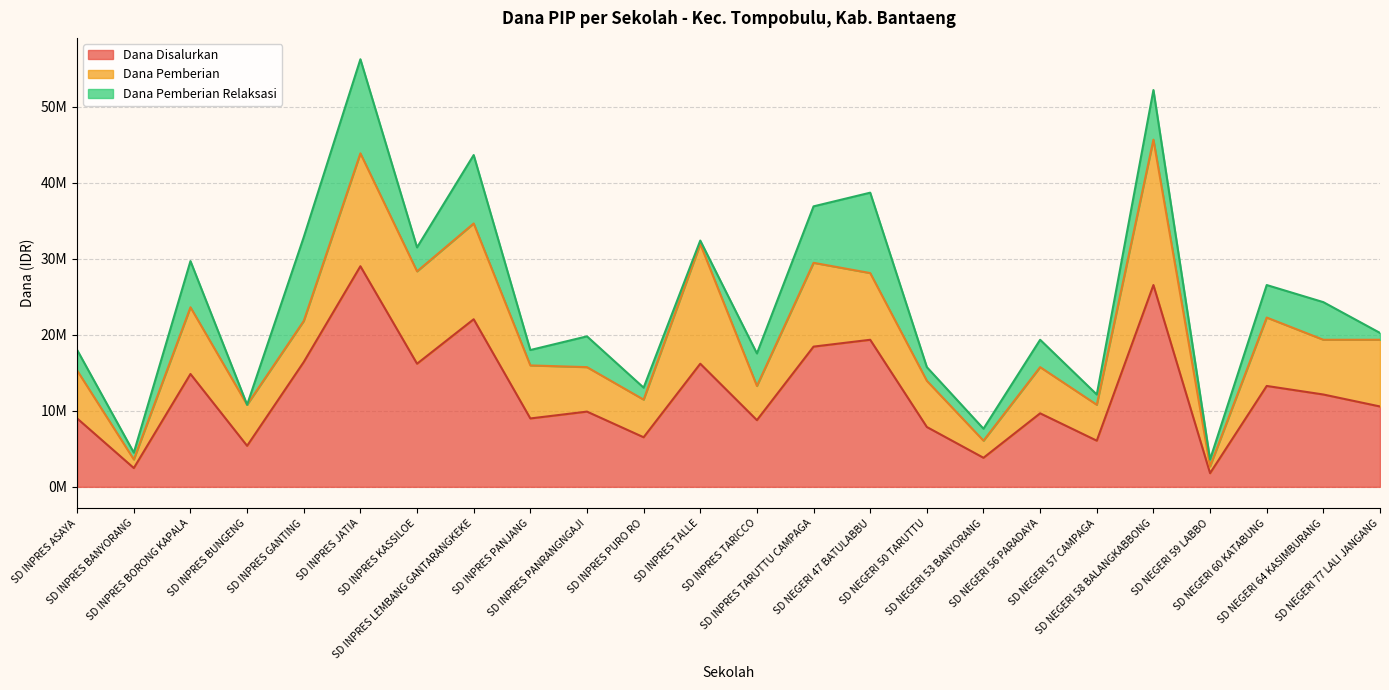

True or false: Dana Disalurkan has more than 2 points higher than both neighbors.

True